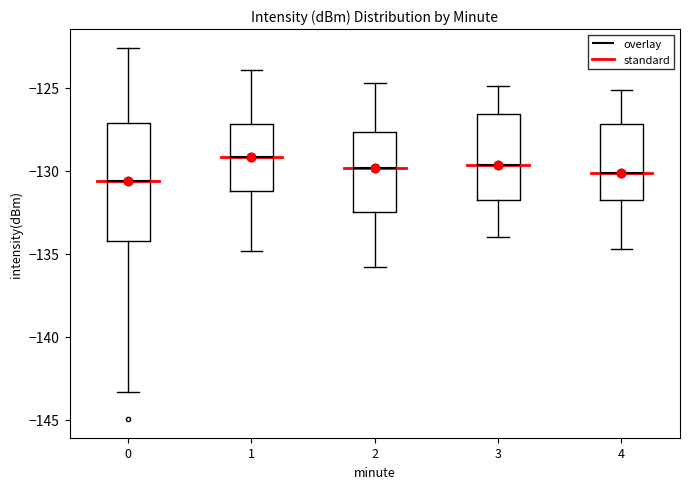

Reading left to right, read every box against the y-axis: the position of its median line, the range the box covers, and the ends of its whiskers. The values are not printed on the chart, so give them approximately, as read against the axis.

0: median -130.5, box -134.0 to -127.0, whiskers -143.5 to -122.5
1: median -129.0, box -131.0 to -127.0, whiskers -135.0 to -124.0
2: median -130.0, box -132.5 to -127.5, whiskers -136.0 to -124.5
3: median -129.5, box -132.0 to -126.5, whiskers -134.0 to -125.0
4: median -130.0, box -132.0 to -127.0, whiskers -134.5 to -125.0